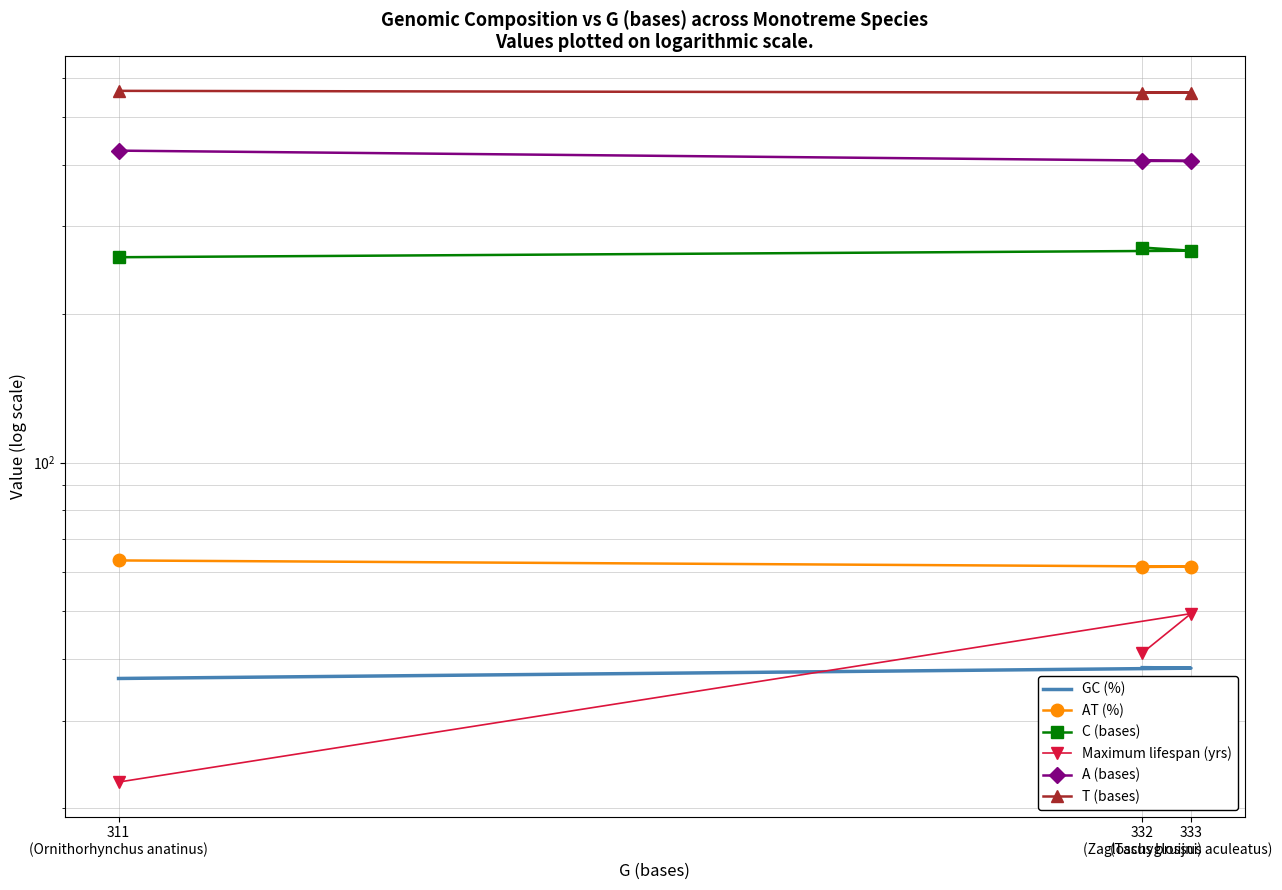

Is this an area chart (filled region under the line)?

No